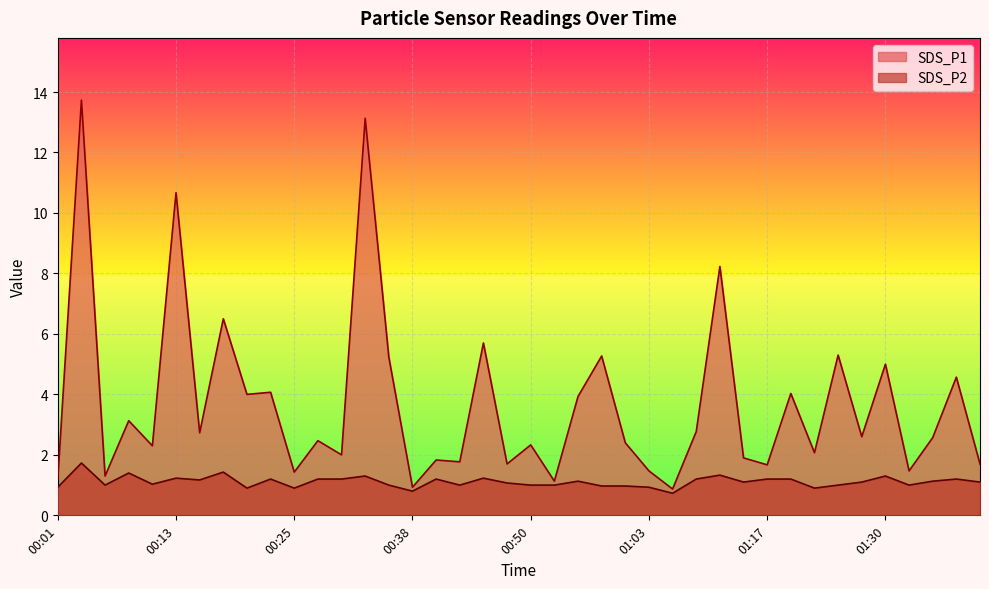

At which category does SDS_P1 reach its first local peak?

00:03